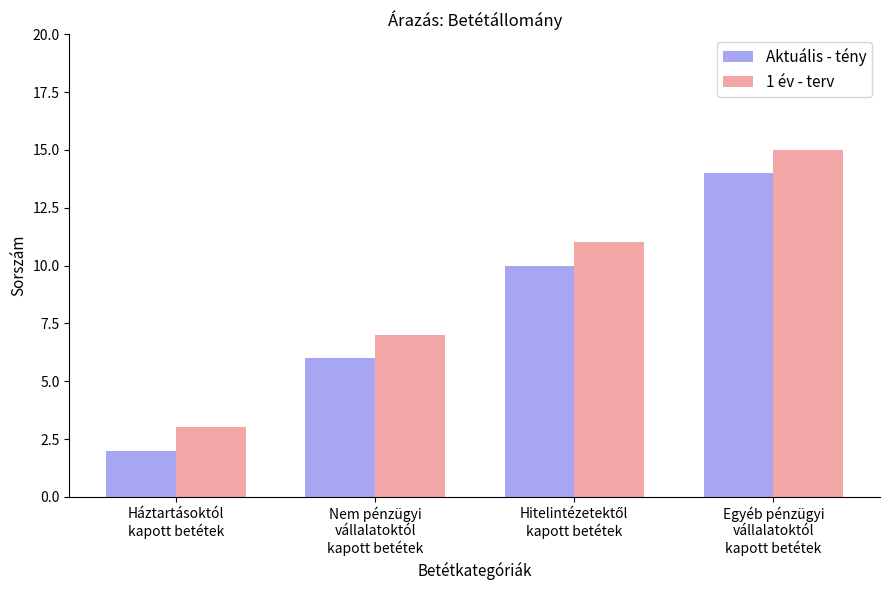

At which category does the chart reach its peak across all series?

Egyéb pénzügyi
vállalatoktól
kapott betétek